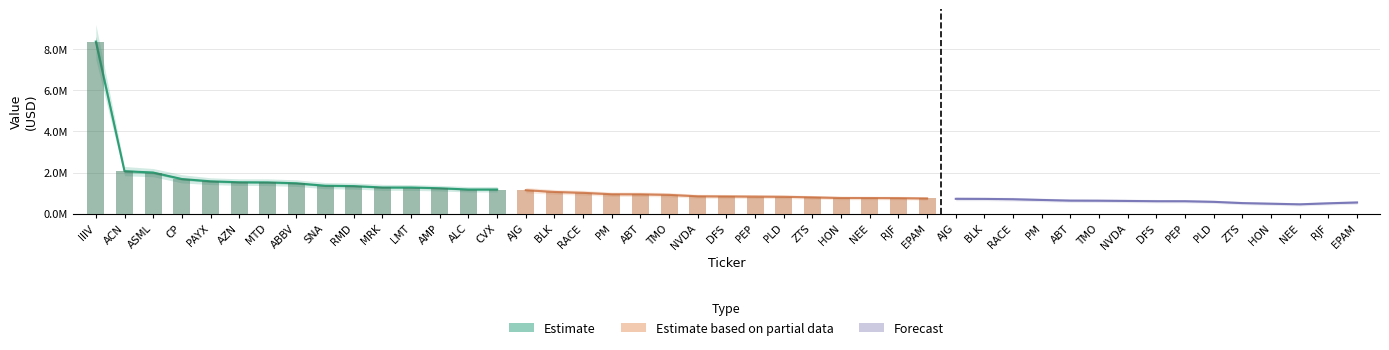

What position from the left is CP?

4